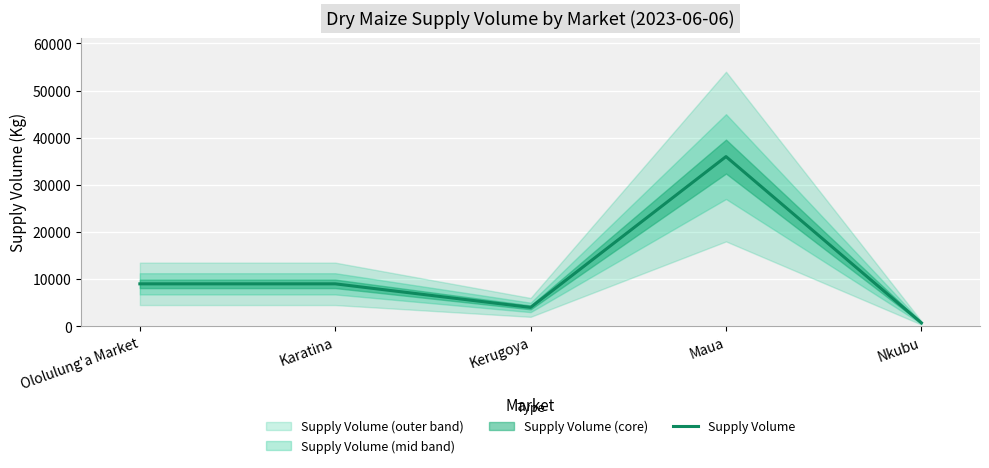

How many distinct data groups are displayed?

1